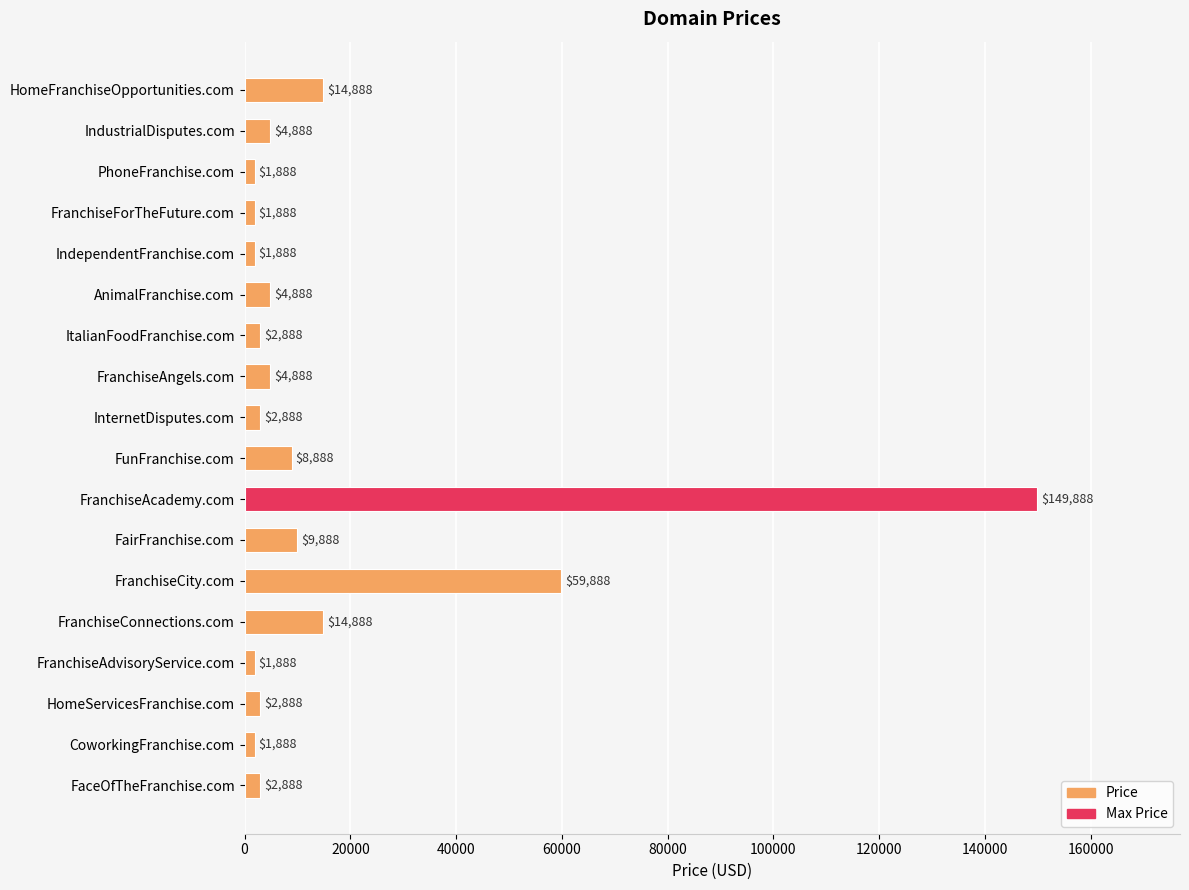

What is the greatest value displayed?

149888